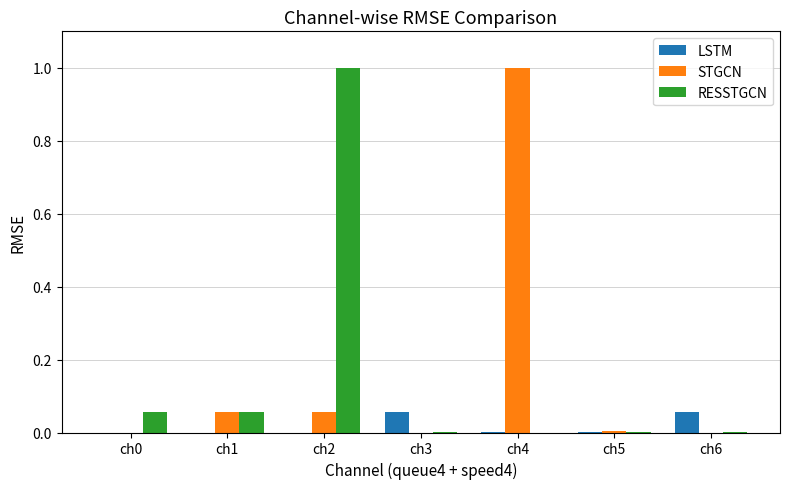

Is it true that RESSTGCN equals 1.0 at ch2?

True